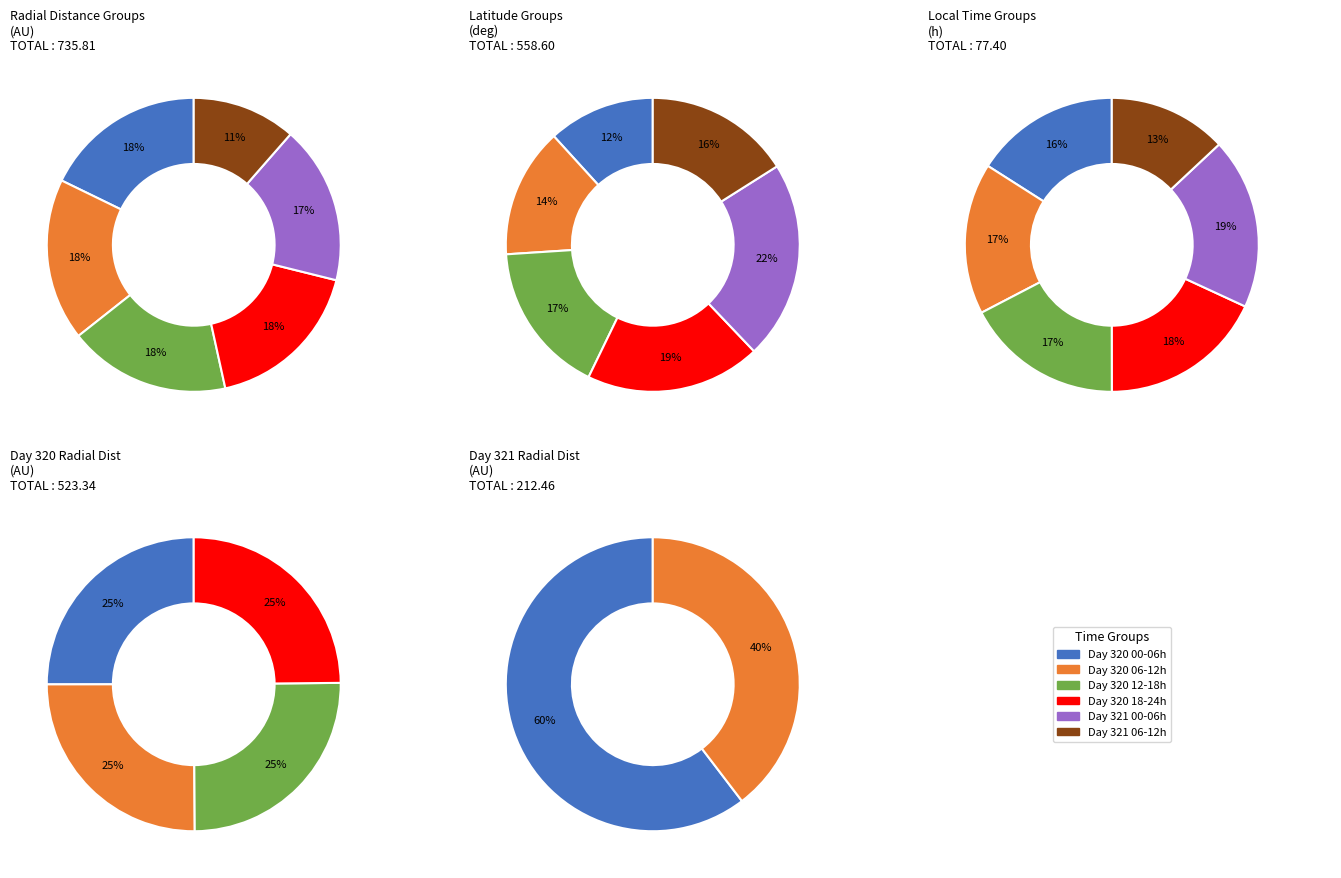

Is 2016-321T02:30 the majority of the pie?

No